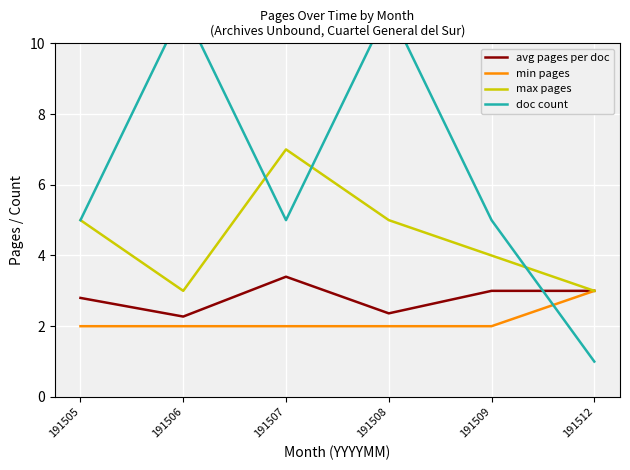

What are all the series names shown in the legend?

avg pages per doc, min pages, max pages, doc count